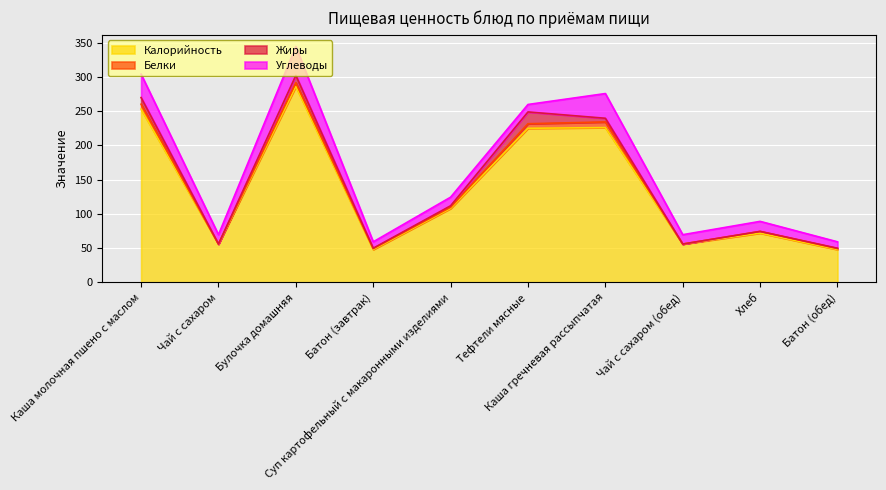

What is the average value of the Жиры series?

4.6